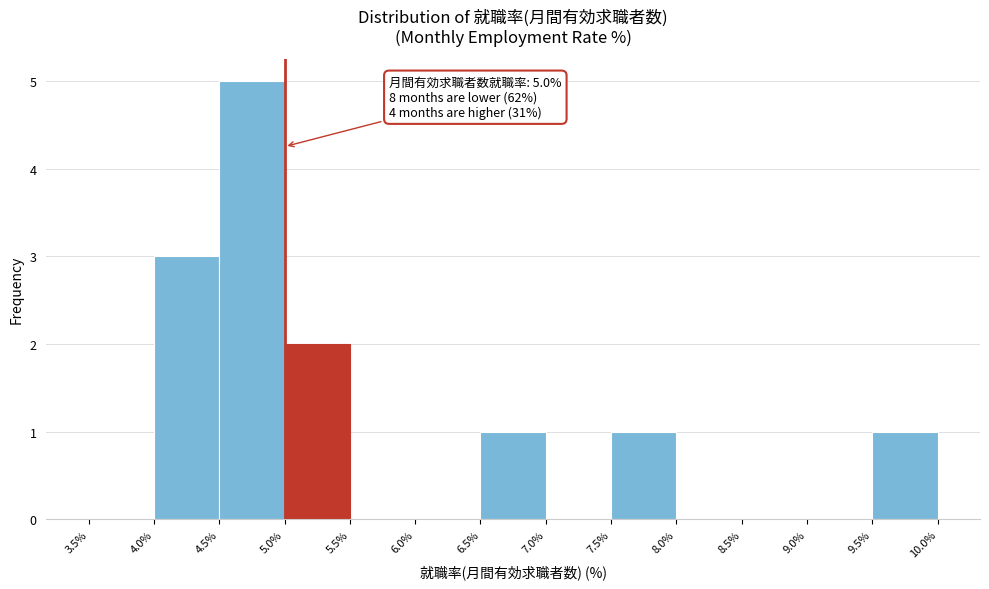

Over which range of the x-axis is the bar tallest?

4.5% to 5.0%